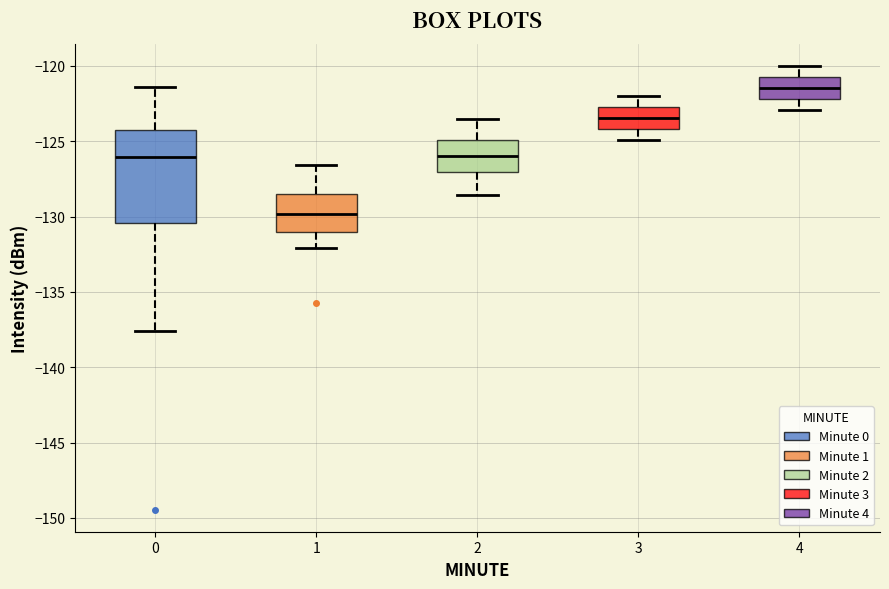

Reading left to right, transcribe this box plot: for each box, give where its median line is, the range the box spans, and where its two whiskers end, as read against the y-axis. The values are not printed on the chart, so give them approximately, as read against the axis.

0: median -126.0, box -130.5 to -124.5, whiskers -137.5 to -121.5
1: median -130.0, box -131.0 to -128.5, whiskers -132.0 to -126.5
2: median -126.0, box -127.0 to -125.0, whiskers -128.5 to -123.5
3: median -123.5, box -124.0 to -122.5, whiskers -125.0 to -122.0
4: median -121.5, box -122.0 to -120.5, whiskers -123.0 to -120.0